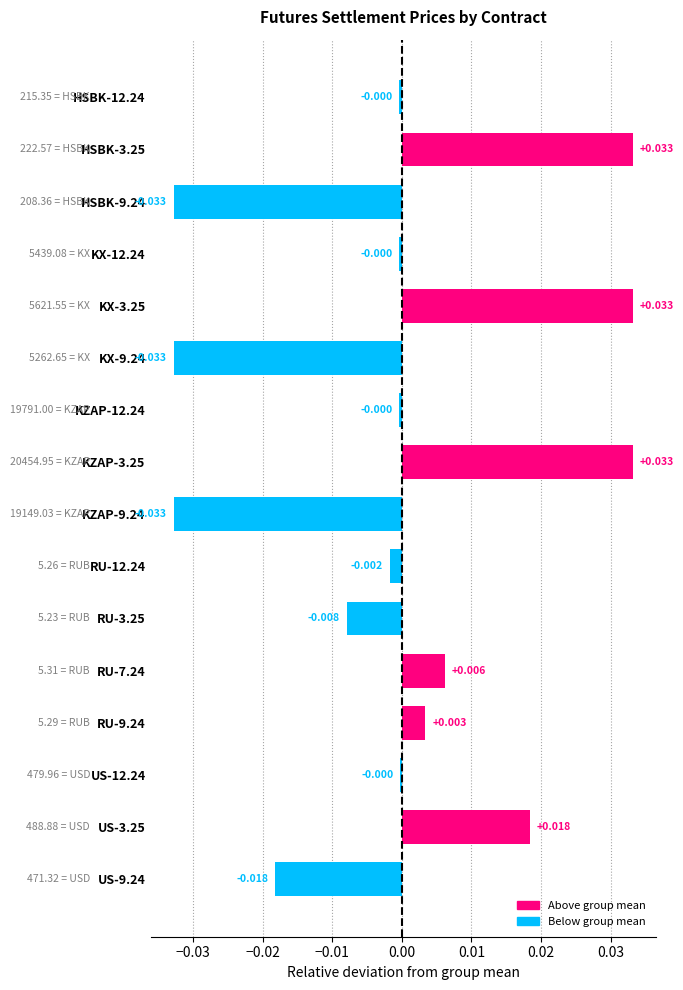

How many categories are shown in the chart?

16